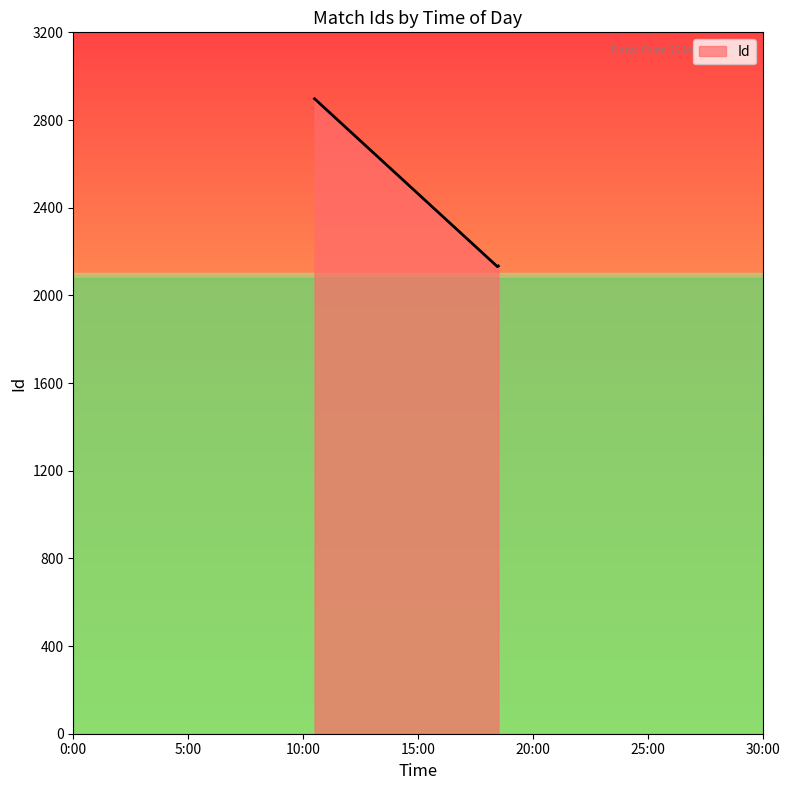

What is the difference between the maximum and minimum values?

766.1